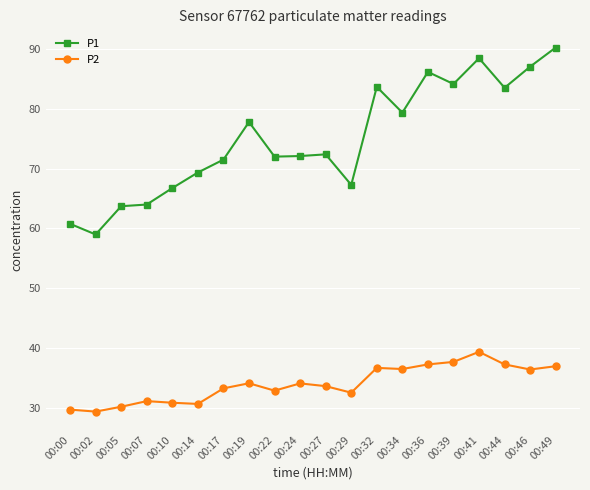

In P1, how many points are higher than both neighbors (excluding endpoints)?

5